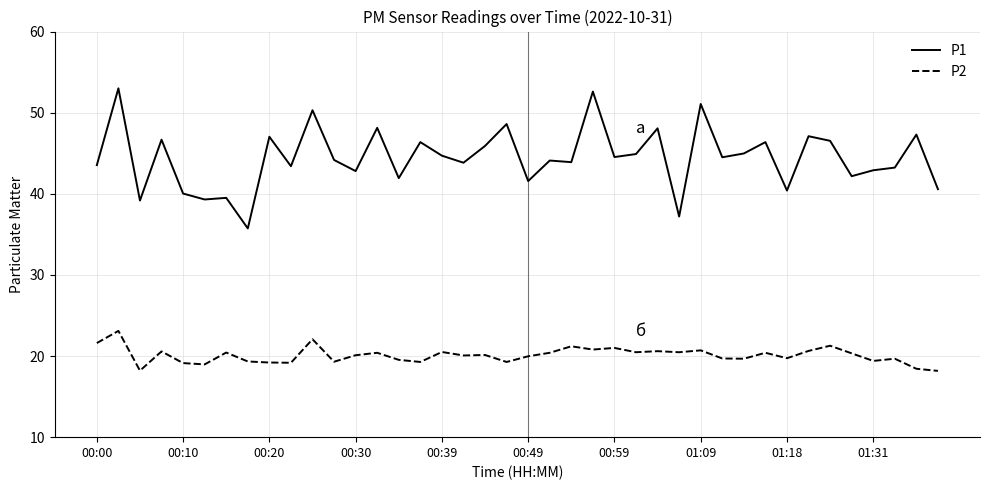

Which series has the widest spread of values?

P1